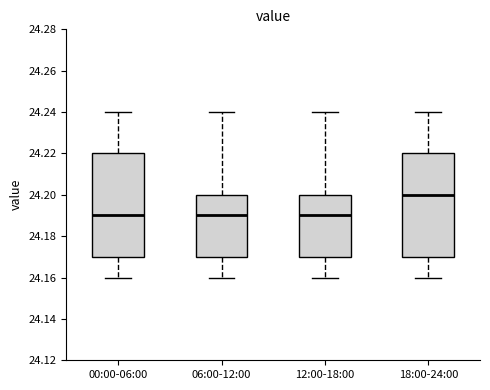

Where does the upper whisker of the box for 12:00-18:00 end on the y-axis? The values are not printed on the chart, so give them approximately, as read against the axis.

24.24